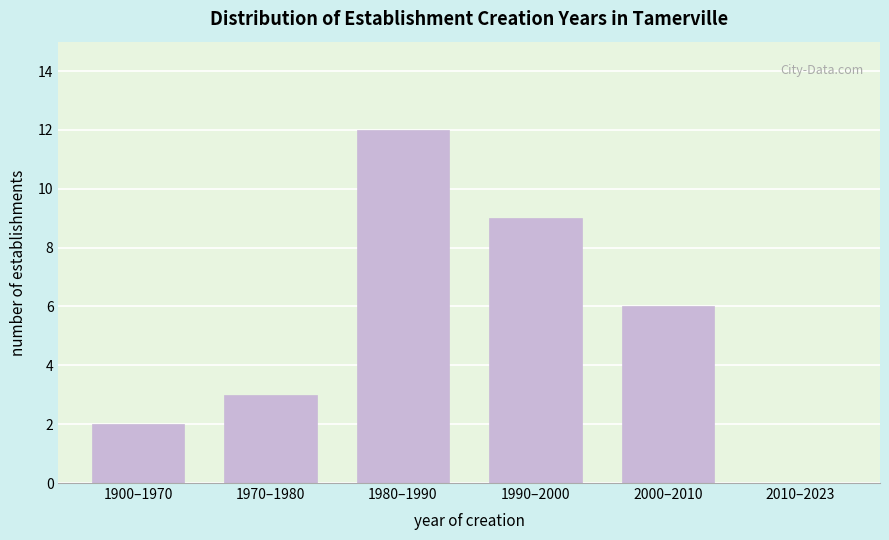

Reading left to right, what are all the values shown in this chart?

1900–1970=2	1970–1980=3	1980–1990=12	1990–2000=9	2000–2010=6	2010–2023=0